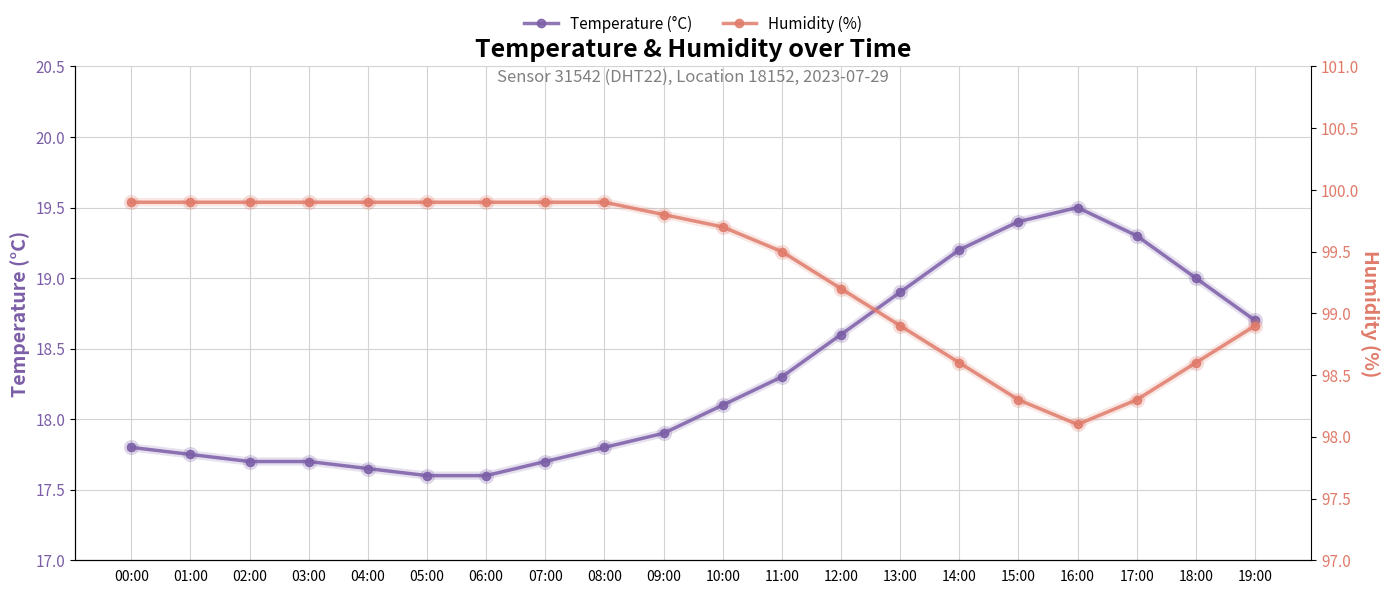

What is the value of the Humidity (%) point at the 5th from the left?

99.9